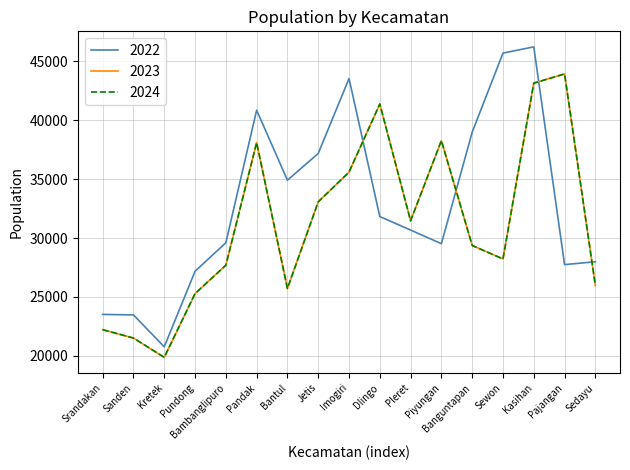

Does the chart display data point markers on the line(s)?

No